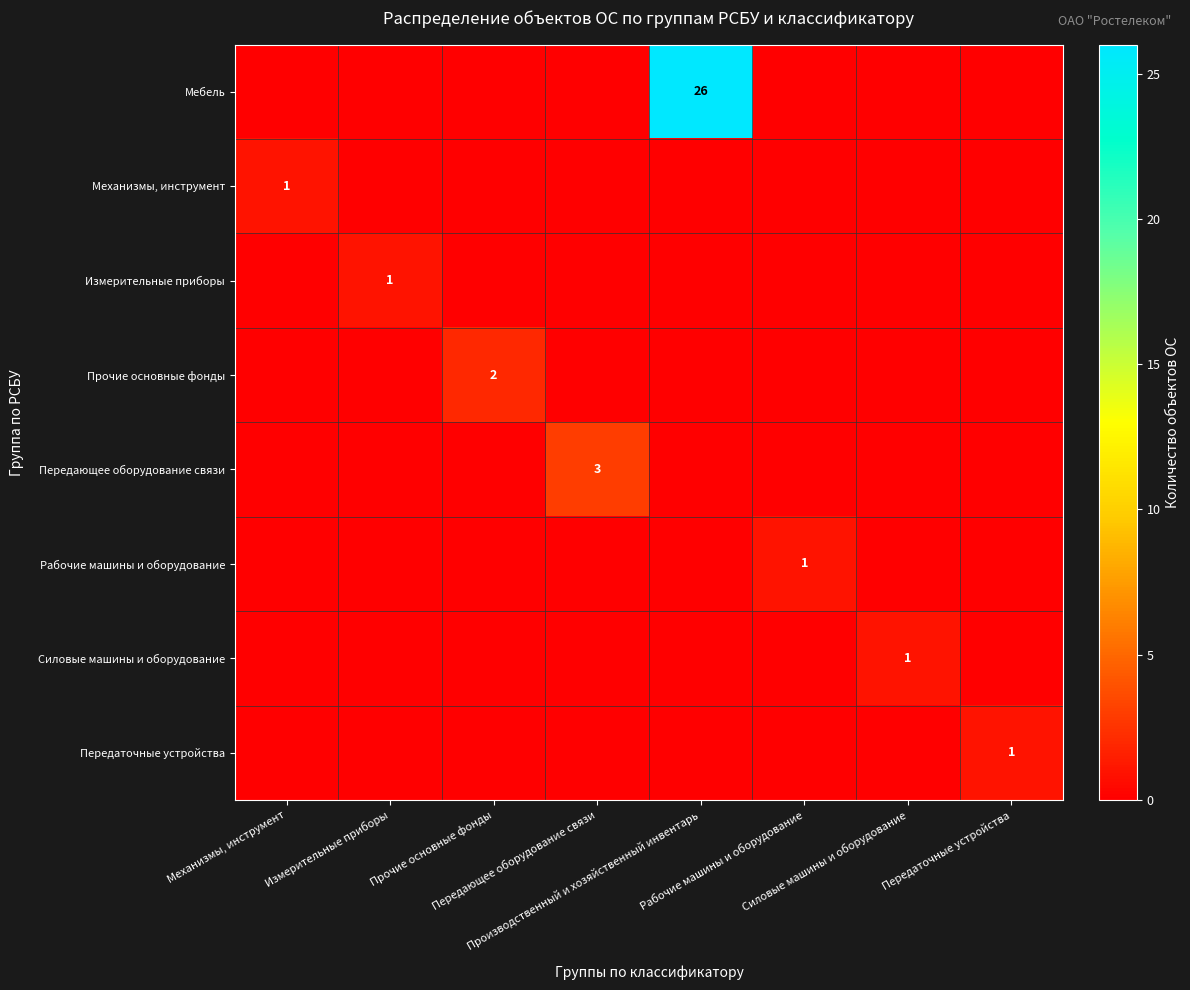

Is it true that Механизмы, инструмент equals -1 at Рабочие машины и оборудование?

False